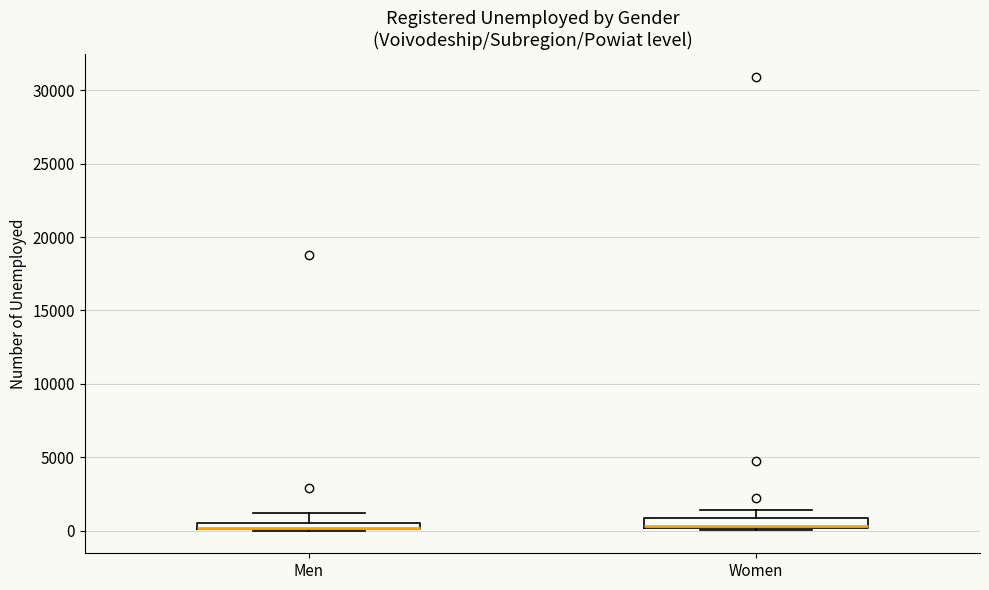

Where does the upper whisker of the box for Women end on the y-axis? The values are not printed on the chart, so give them approximately, as read against the axis.

1500